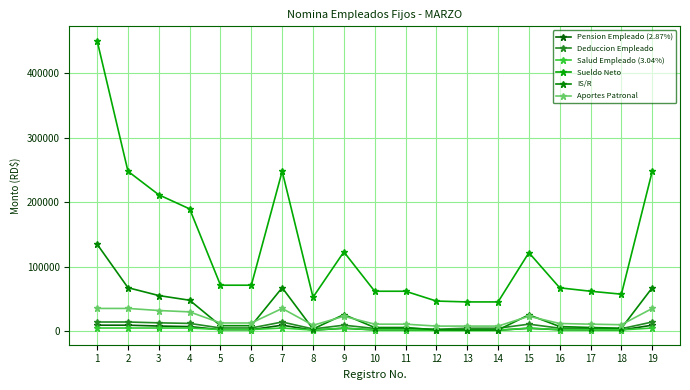

Reading left to right, what are all the values shown in this chart?

Pension Empleado (2.87%): 9334.7	9334.7	8036.0	7175.0	2439.5	2439.5	9334.7	1711.3	4541.3	2067.7	2067.7	1492.4	1492.4	1492.4	4541.3	2274.5	2067.7	1894.2	9334.7
Deduccion Empleado: 14278.5	14278.5	12979.8	12118.8	5023.5	5023.5	14278.5	3524.1	9351.7	4257.9	4257.9	3073.2	4650.6	4650.6	10929.1	4683.7	4257.9	3900.6	14278.5
Salud Empleado (3.04%): 4943.8	4943.8	4943.8	4943.8	2584.0	2584.0	4943.8	1812.7	4810.3	2190.2	2190.2	1580.8	1580.8	1580.8	4810.3	2409.2	2190.2	2006.4	4943.8
Sueldo Neto: 450708.2	248208.2	211682.2	189828.0	71399.4	71399.4	248208.2	52687.9	123079.5	62033.9	62033.9	46790.5	45449.7	45449.7	121896.5	67341.8	62033.9	57483.7	248208.2
IS/R: 135013.3	67513.3	55338.0	48053.2	8577.1	8577.1	67513.3	3416.8	25803.8	5753.3	5753.3	2136.3	1899.7	1899.7	25409.4	7224.5	5753.3	4615.7	67513.3
Aportes Patronal: 35338.4	35338.4	32125.7	29995.7	12777.0	12777.0	35338.4	9117.2	23169.1	10938.7	10938.7	7950.8	7950.8	7950.8	23169.1	11961.1	10938.7	10081.0	35338.4